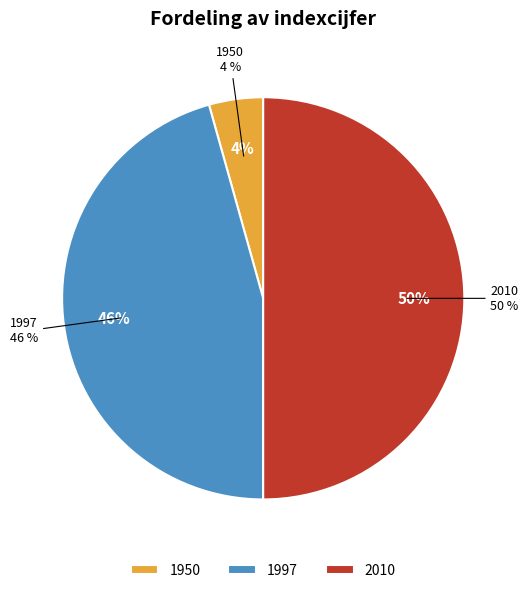

To the nearest percent, what percentage of the pie is 2010?

50%